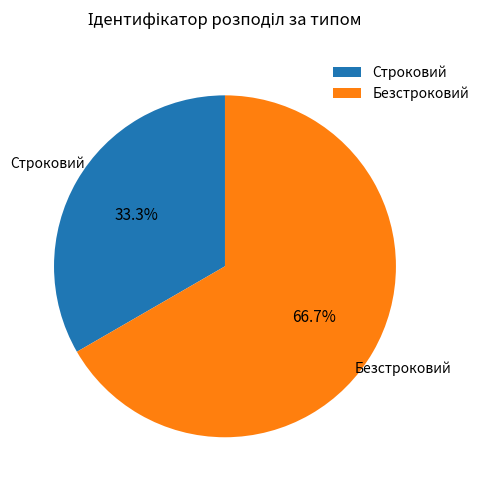

Do Безстроковий and Строковий together represent more than half of the pie?

Yes